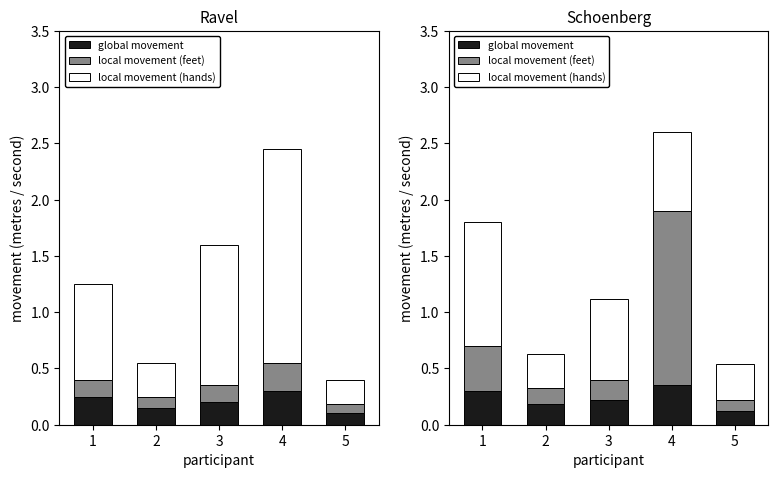

How many data points does each series have?

5